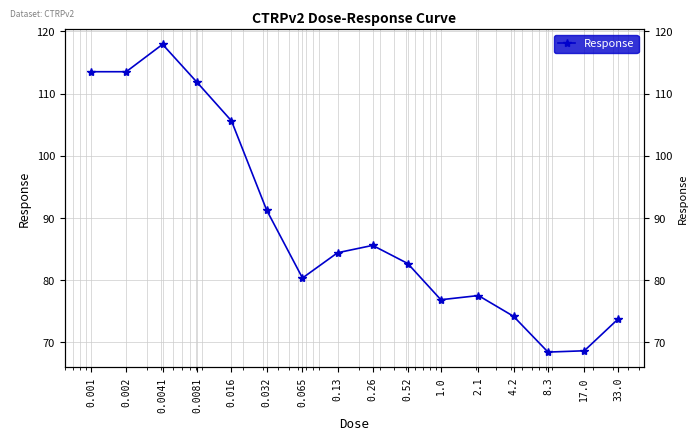

The value at 8.3 is 68.5. True or false?

True